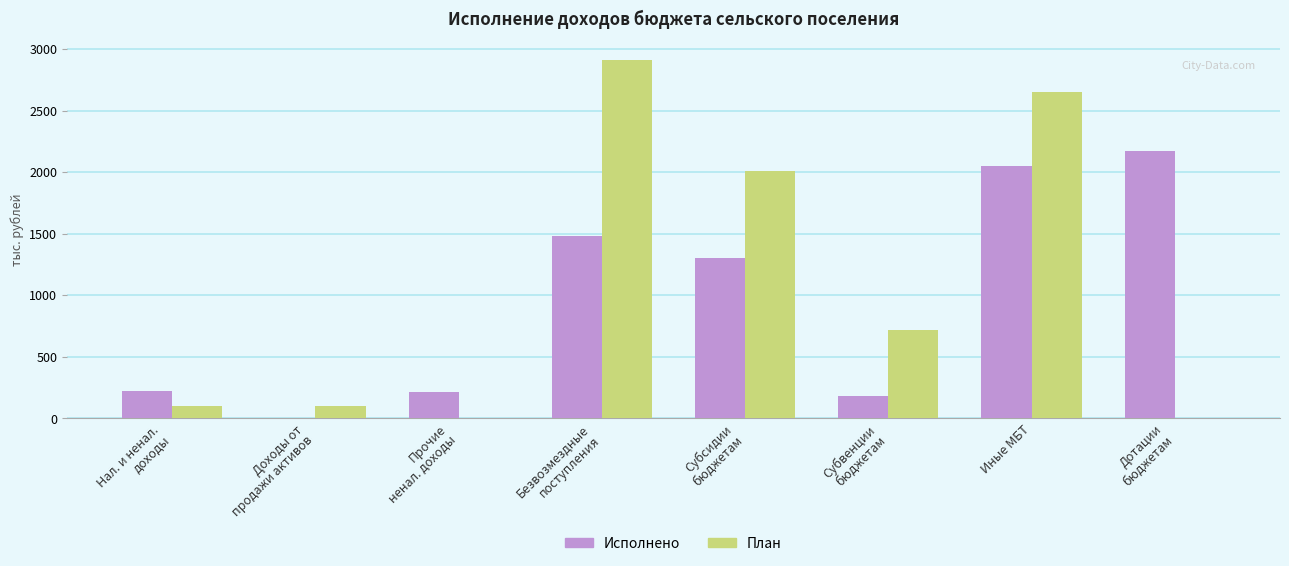

At which category is the sum across all series the highest?

Иные МБТ